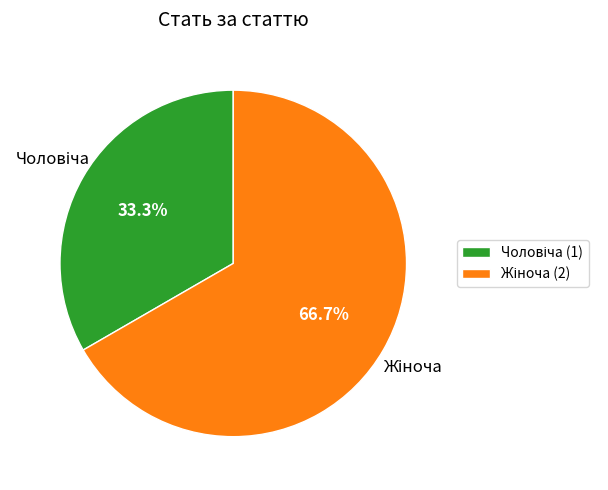

Does any single category account for the majority?

Yes